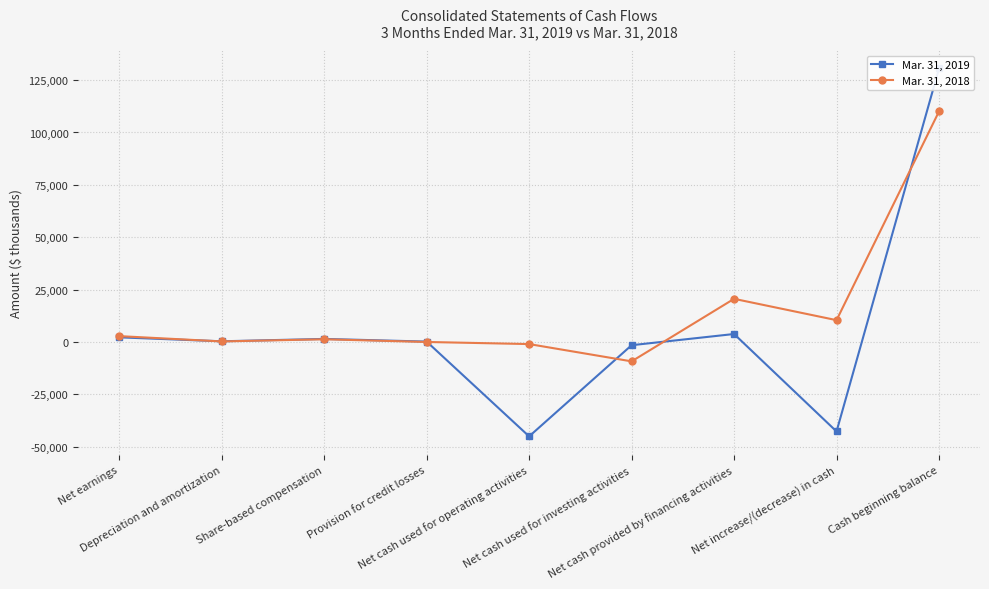

Which has a higher value, Depreciation and amortization or Net cash used for investing activities?

Depreciation and amortization